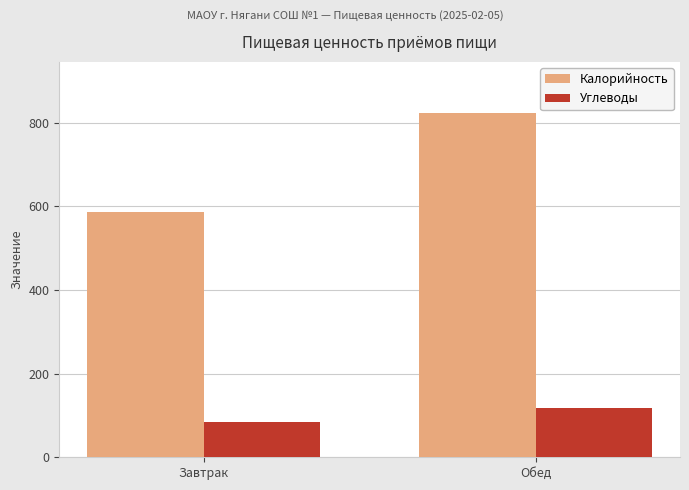

Reading right to left, what are all the values shown in this chart?

Калорийность: 822.5	587.5
Углеводы: 117.2	83.7